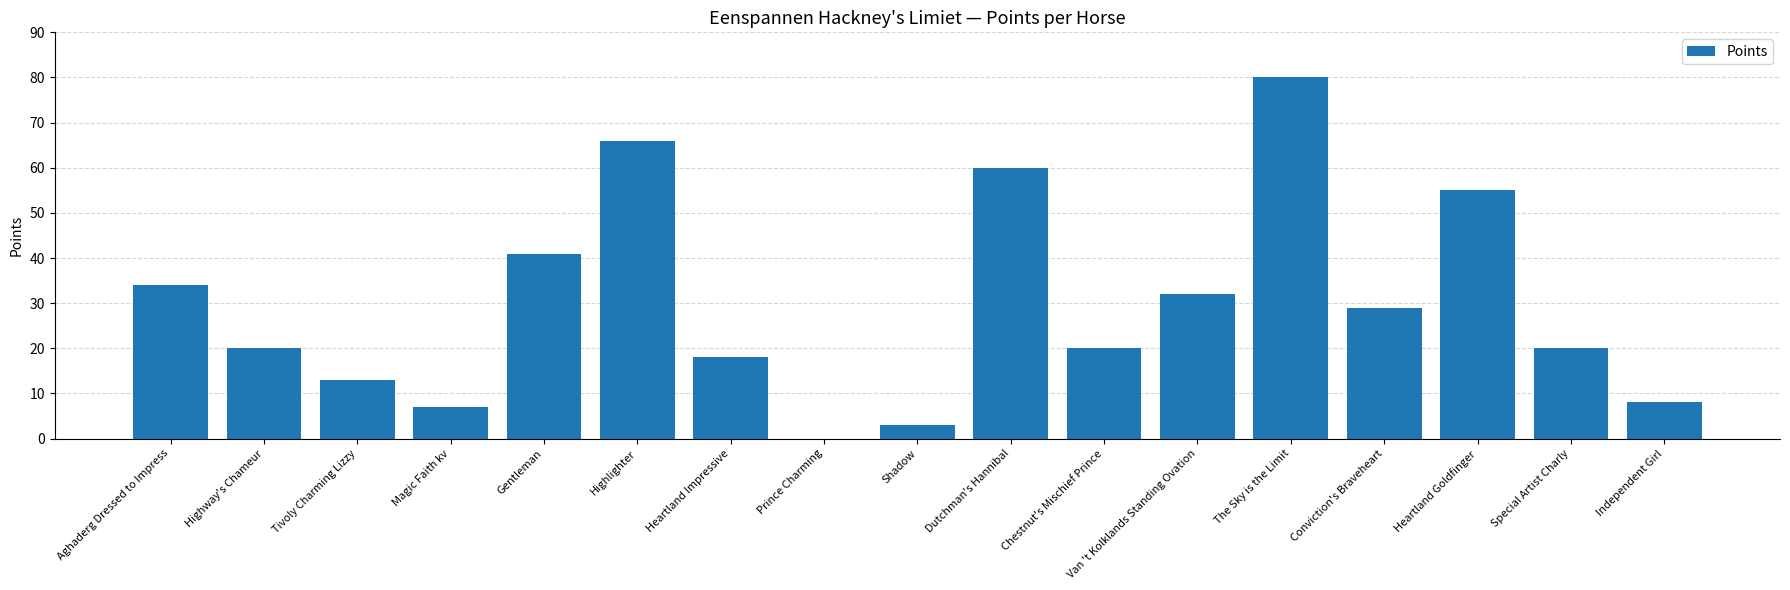

What is the greatest value displayed?

80